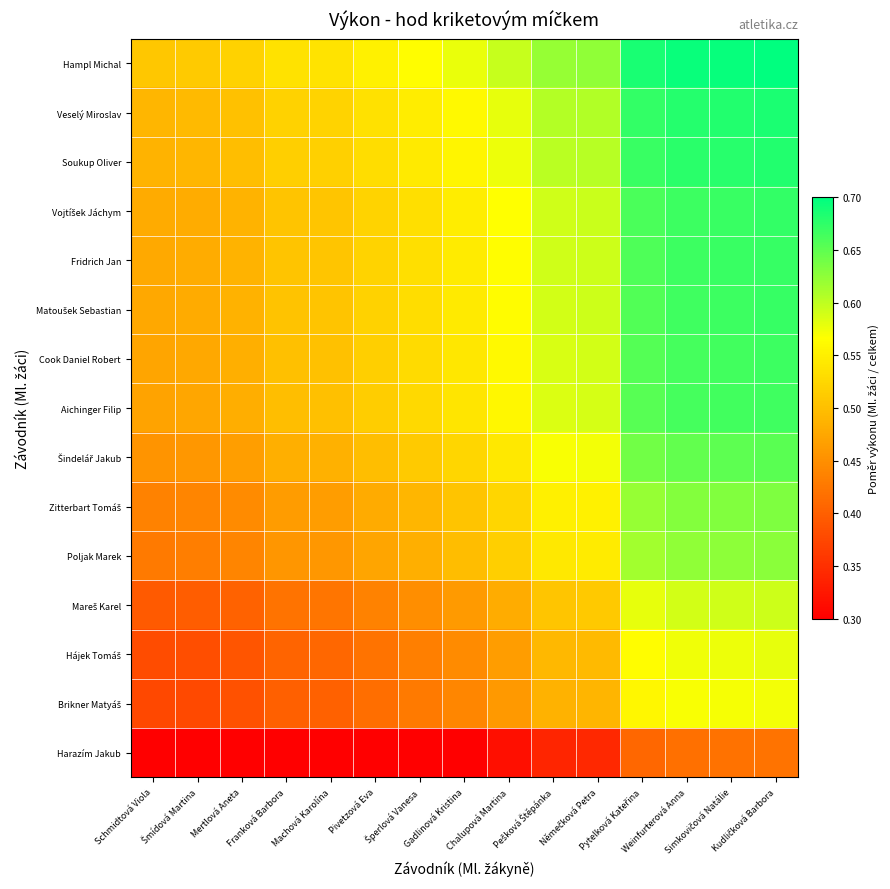

At Šmídová Martina, list the series in order from smallest to largest.

Harazím Jakub, Brikner Matyáš, Hájek Tomáš, Mareš Karel, Poljak Marek, Zitterbart Tomáš, Šindelář Jakub, Aichinger Filip, Cook Daniel Robert, Matoušek Sebastian, Fridrich Jan, Vojtíšek Jáchym, Soukup Oliver, Veselý Miroslav, Hampl Michal